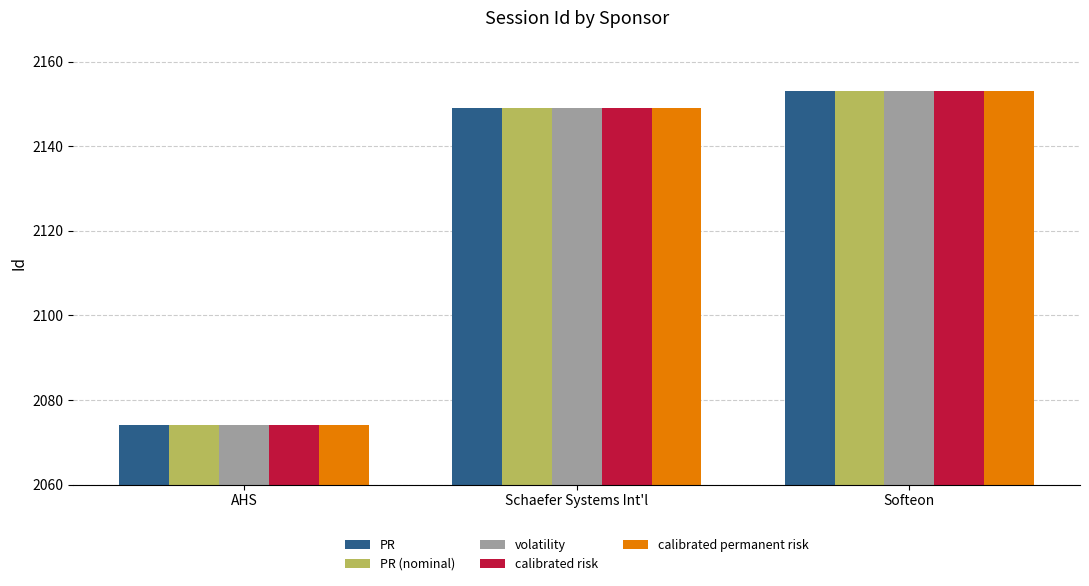

What is the value of the volatility bar at the 3rd from the left?

2153